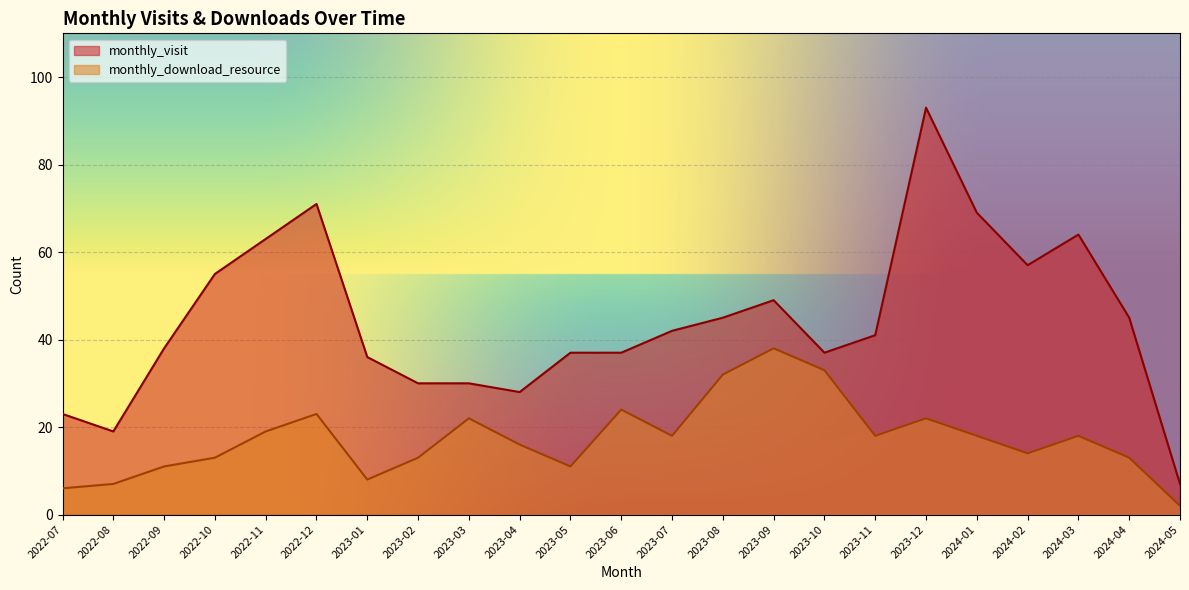

How many categories are shown in the chart?

23